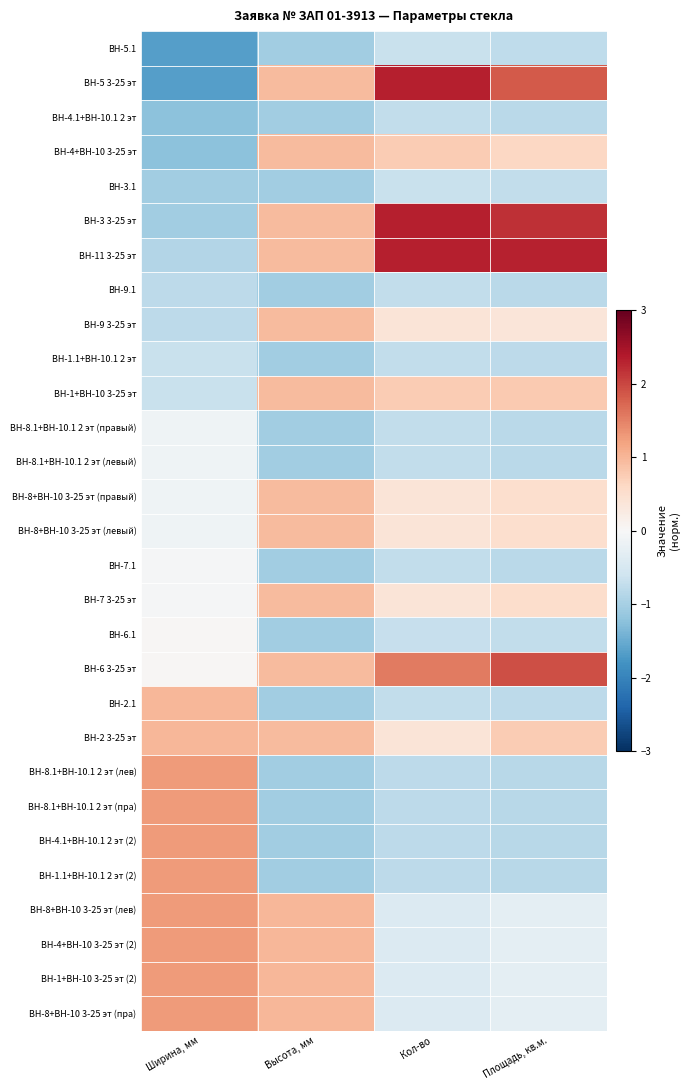

Which label corresponds to the largest value in the chart?

Кол-во